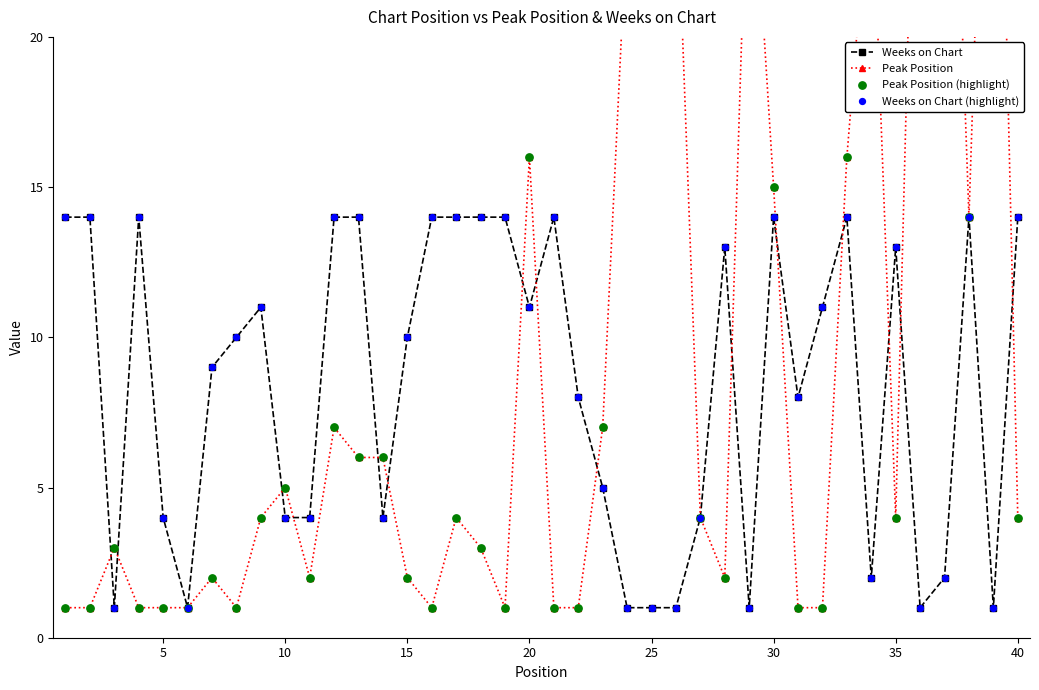

Which series contains the highest Y value?

Peak Position